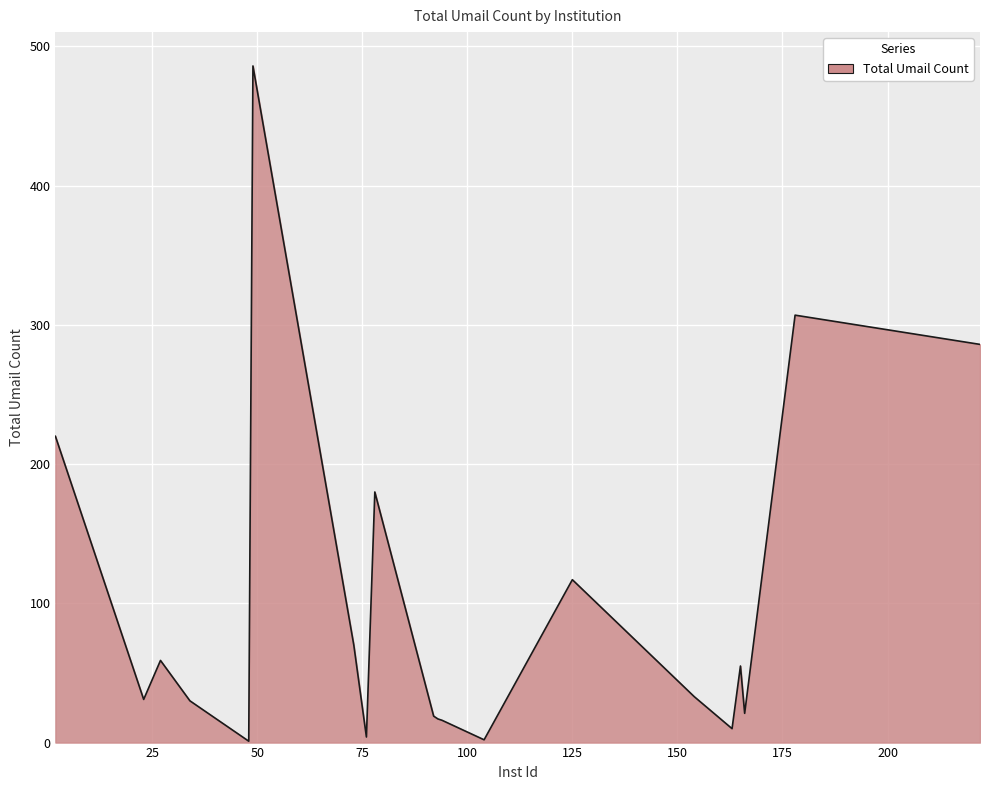

What is the greatest value displayed?

486